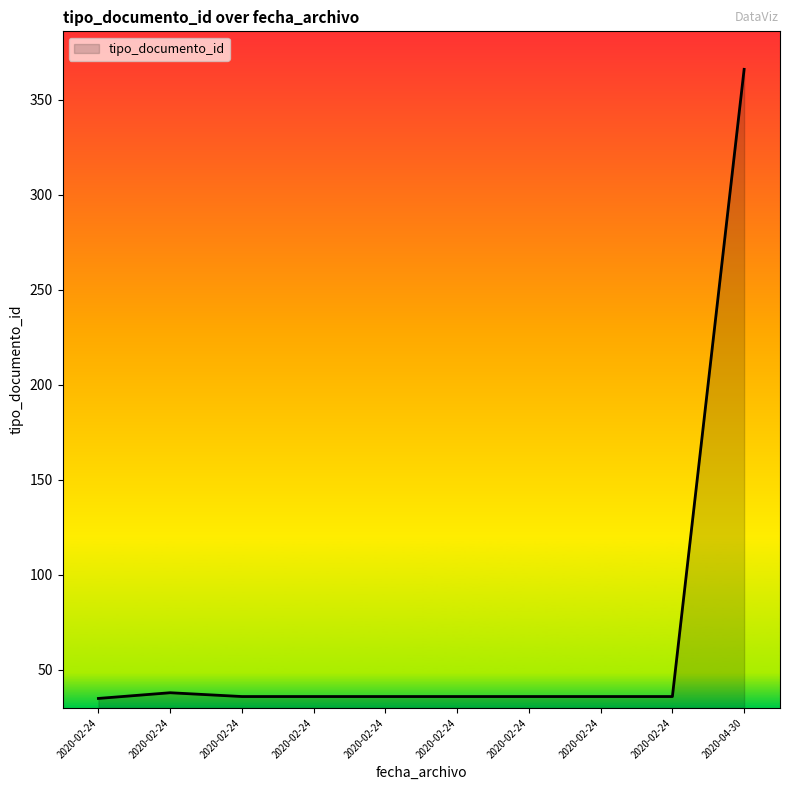

How many lines are shown in the chart?

1